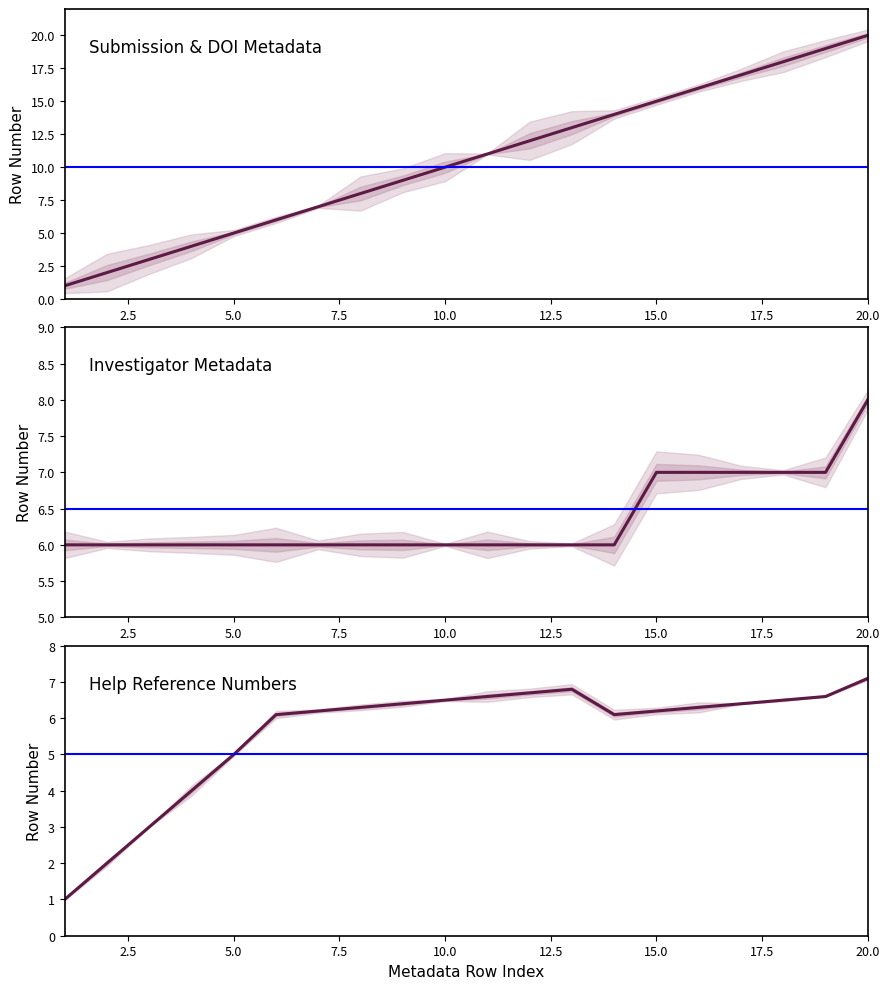

Where does the Submission Date series first go above 11?

Row 12